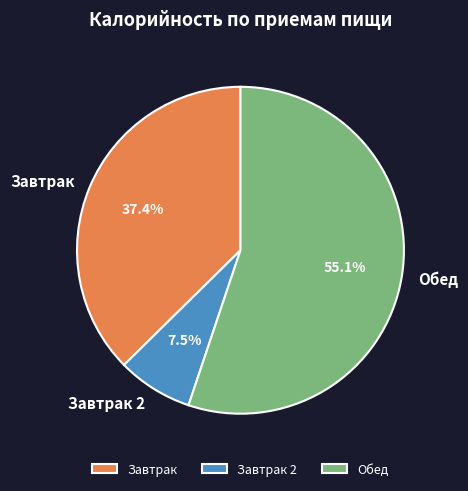

How many slices are in this pie chart?

3